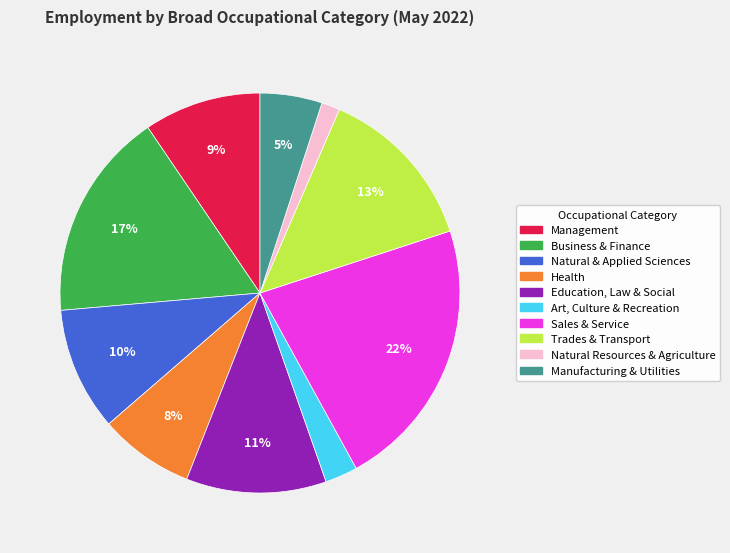

What percentage is the Trades & Transport slice, to the nearest percent?

13%